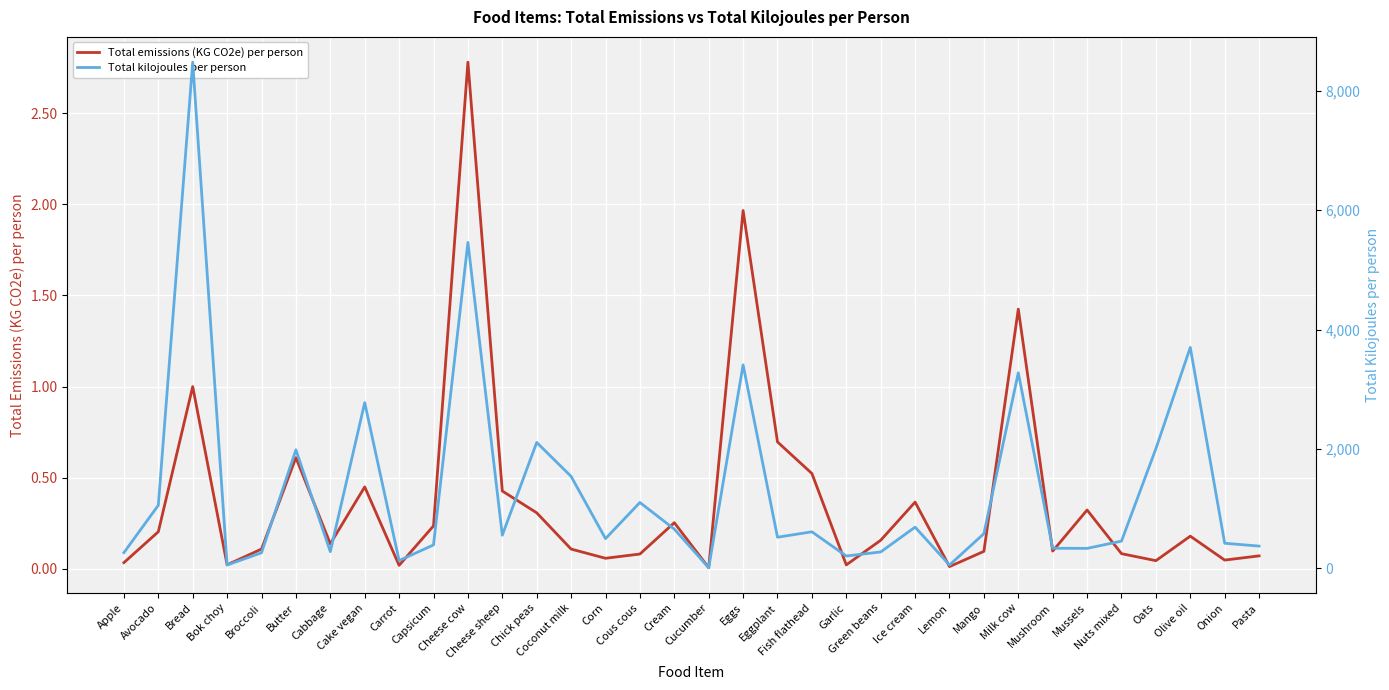

The Total emissions (KG CO2e) per person series shows 0.2 at Coconut milk. True or false?

False